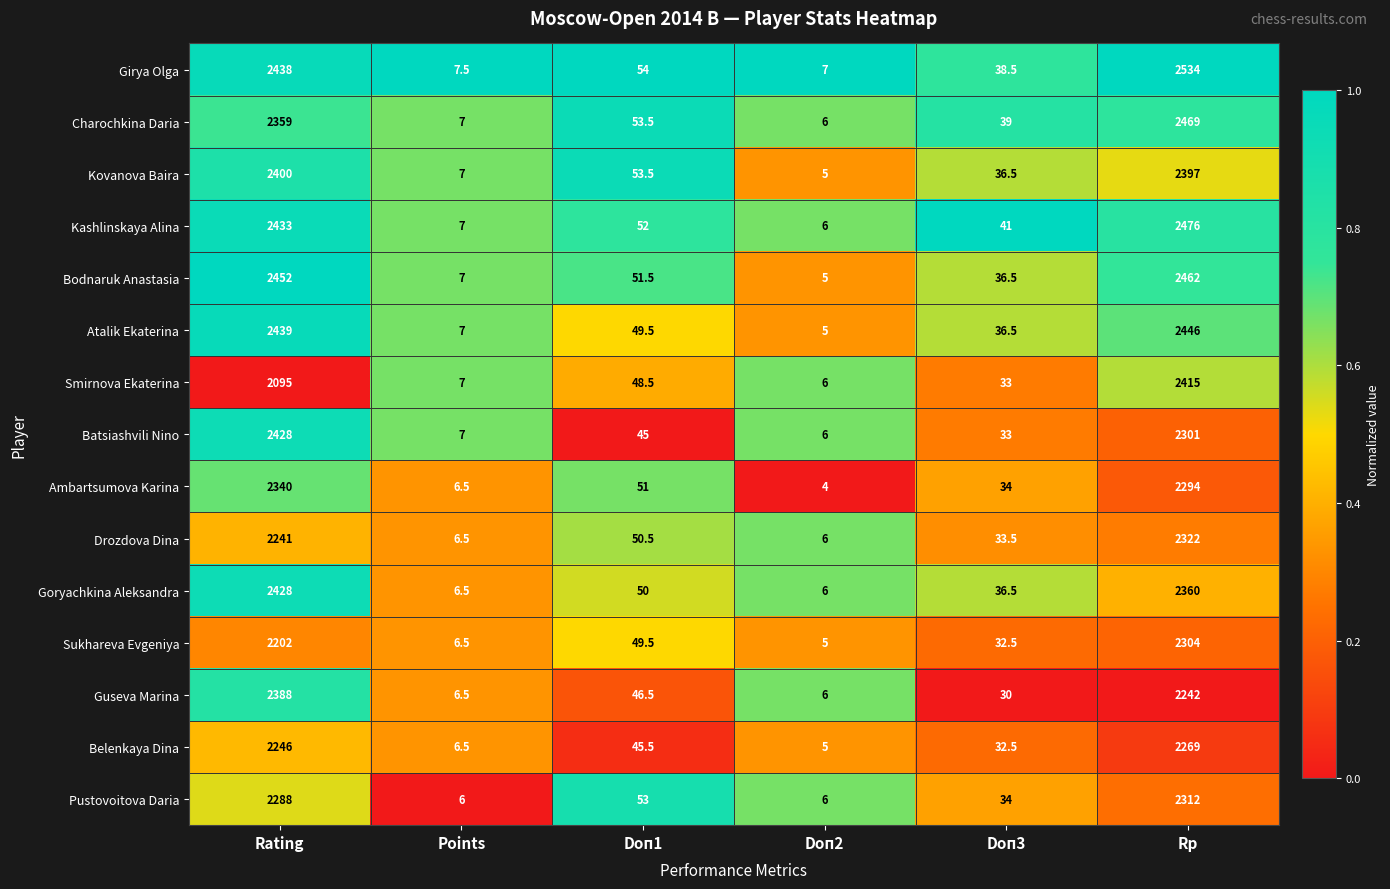

What is the total value across all series at Doп3?

527.0